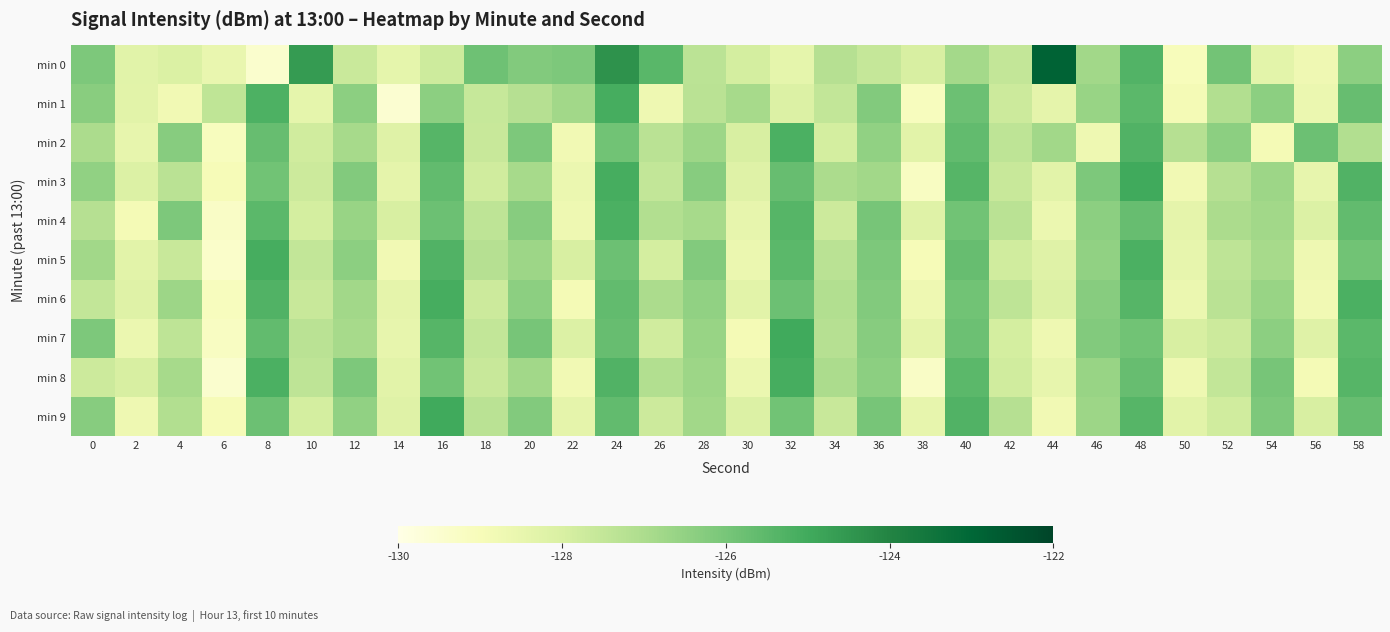

Which series has the widest spread of values?

min 0